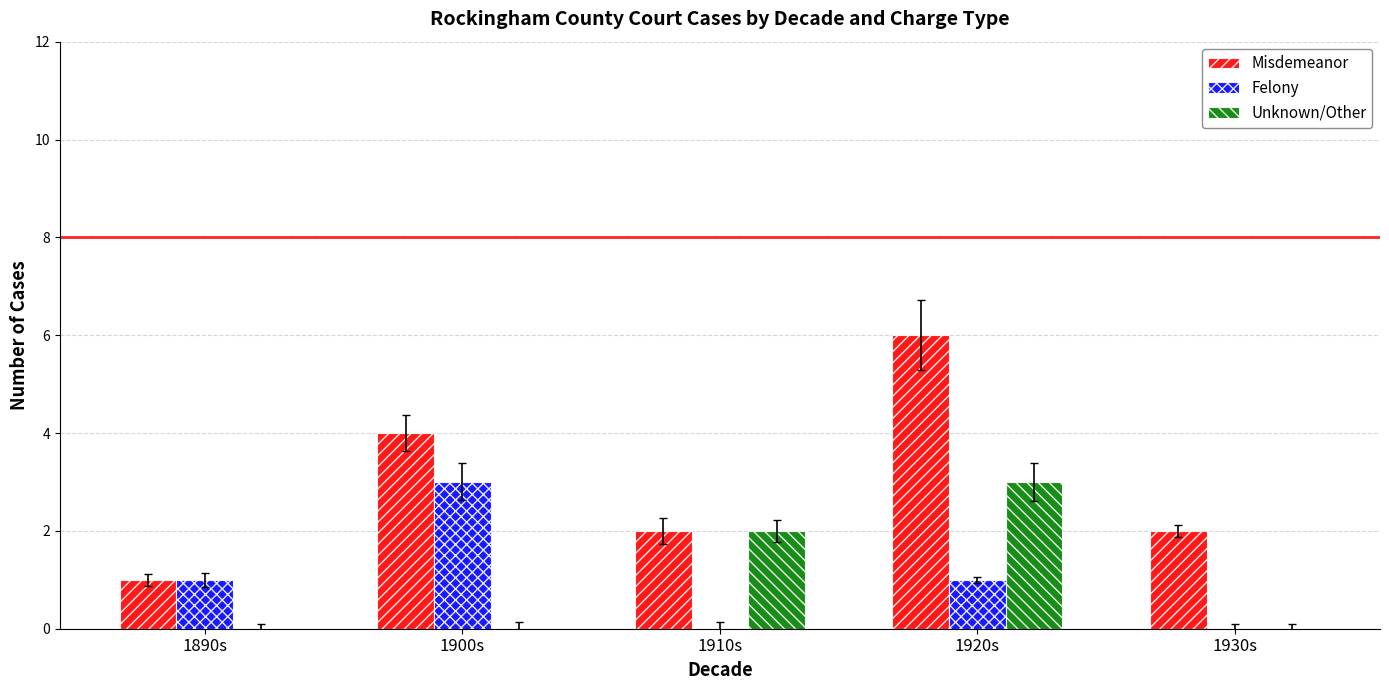

At which category is the sum across all series the highest?

1920s